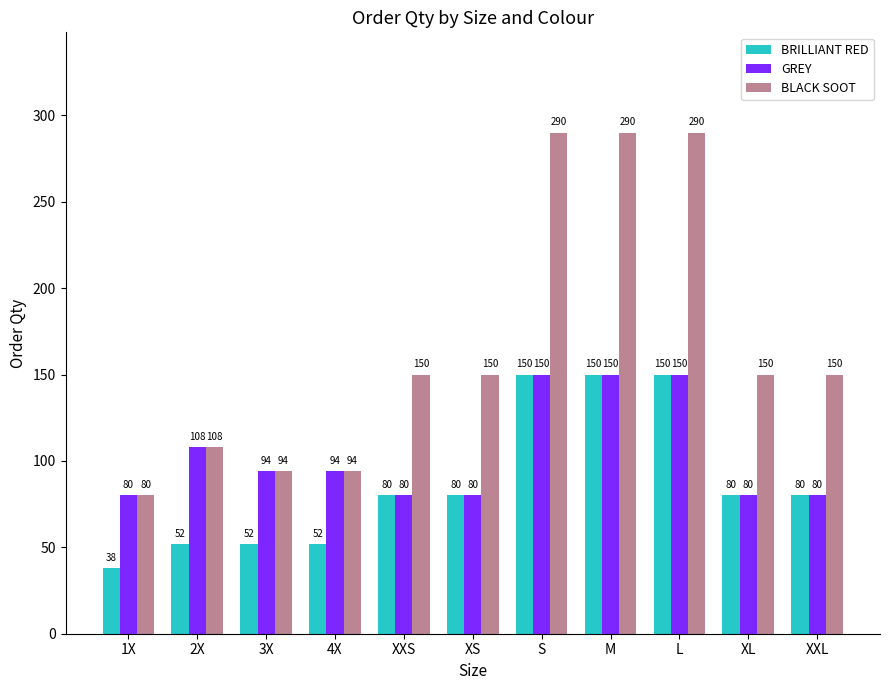

What is the maximum value shown in the chart?

290